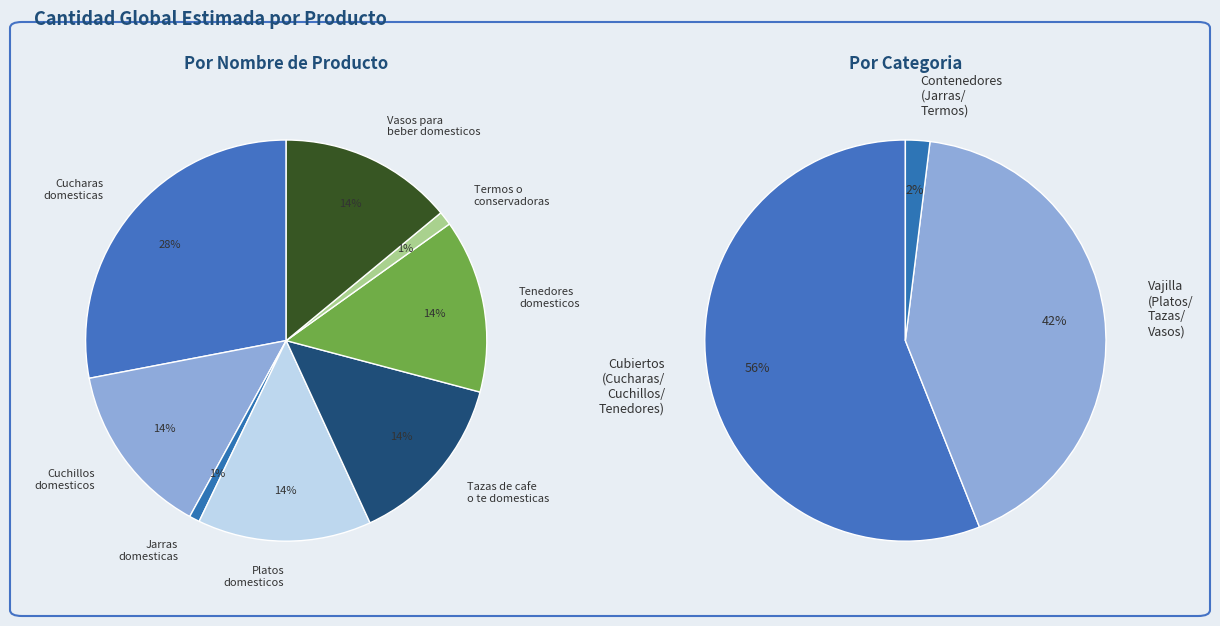

What percentage is the Vasos para beber domesticos slice, to the nearest percent?

14%